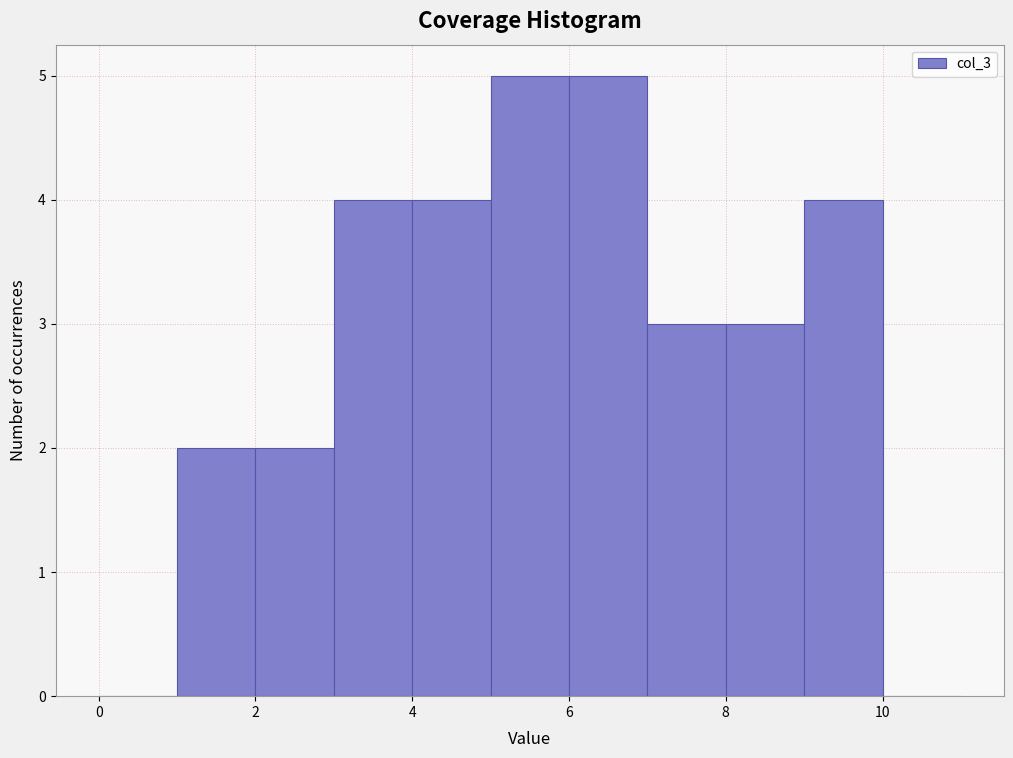

What is the height of the bar covering 7 to 8 on the x-axis? The values are not printed on the chart, so give them approximately, as read against the axis.

3